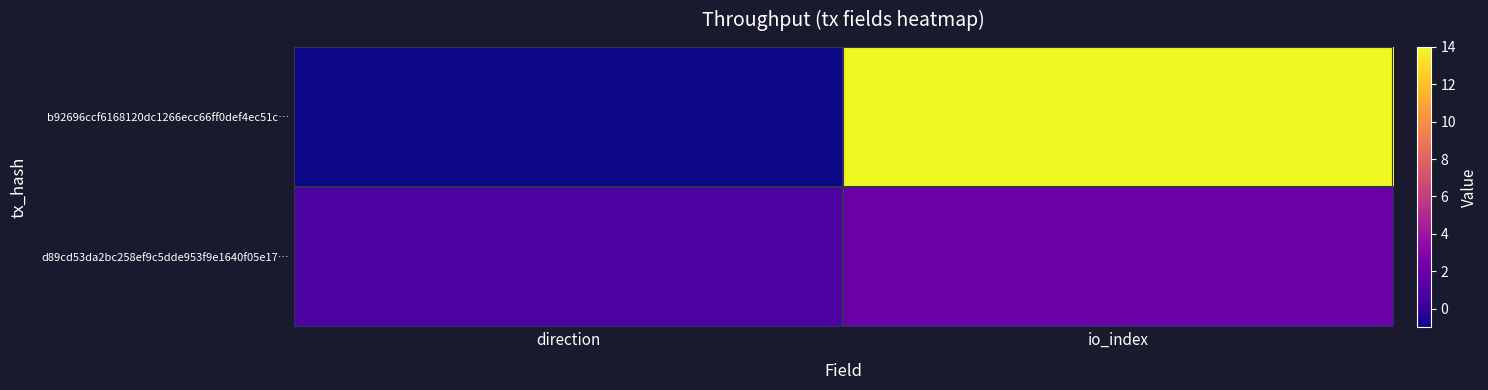

Reading left to right, list all the values displayed in this chart.

b92696ccf6168120dc1266ecc66ff0def4ec51c…: direction=-1	io_index=14
d89cd53da2bc258ef9c5dde953f9e1640f05e17…: direction=1	io_index=2